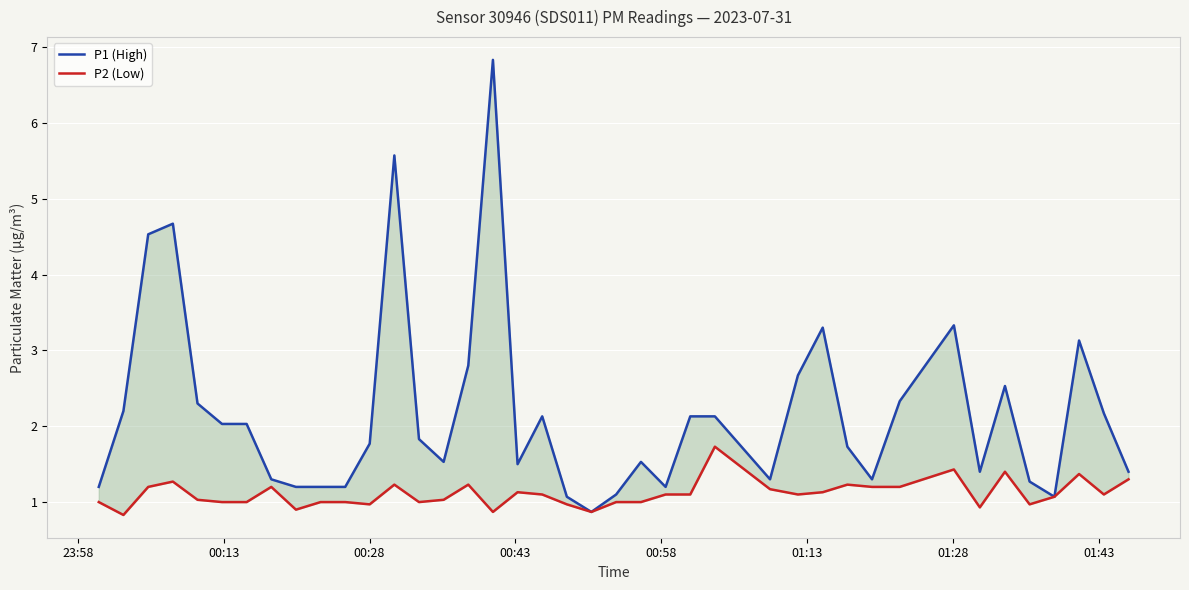

What is the sum of all P2 (Low) values?

44.4